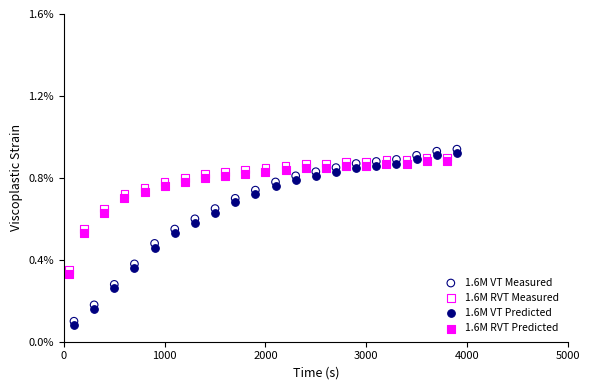

Which series contains the highest Y value?

1.6M VT Measured